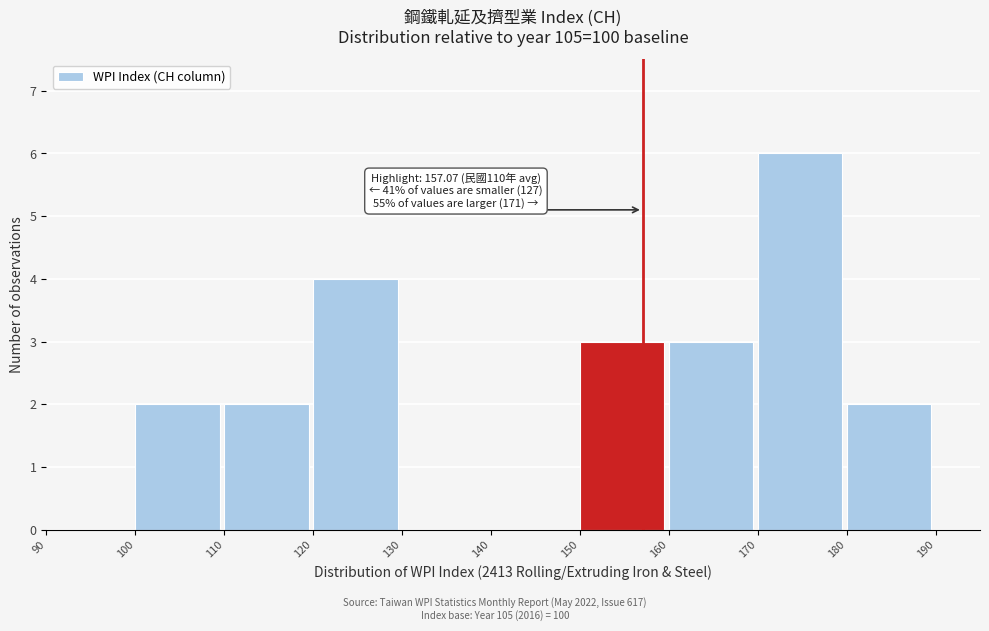

Which range on the x-axis has the tallest bar?

170 to 180